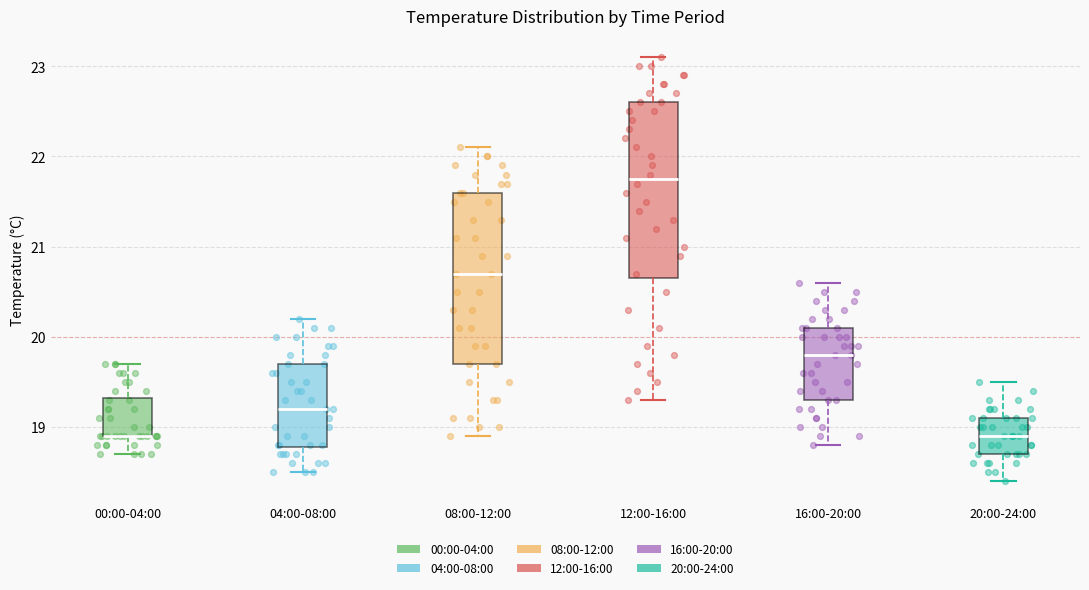

Reading left to right, read every box against the y-axis: the position of its median line, the range the box covers, and the ends of its whiskers. The values are not printed on the chart, so give them approximately, as read against the axis.

00:00-04:00: median 18.9 (drawn on the box's lower edge), box 18.9 to 19.3, whiskers 18.7 to 19.7
04:00-08:00: median 19.2, box 18.8 to 19.7, whiskers 18.5 to 20.2
08:00-12:00: median 20.7, box 19.7 to 21.6, whiskers 18.9 to 22.1
12:00-16:00: median 21.8, box 20.7 to 22.6, whiskers 19.3 to 23.1
16:00-20:00: median 19.8, box 19.3 to 20.1, whiskers 18.8 to 20.6
20:00-24:00: median 18.9, box 18.7 to 19.1, whiskers 18.4 to 19.5